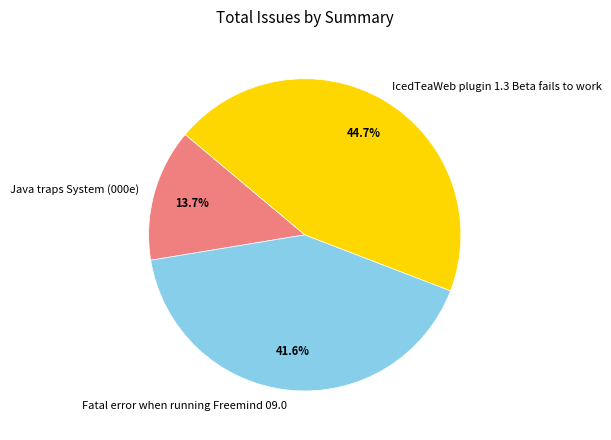

To the nearest percent, what percentage of the pie is Java traps System (000e)?

14%